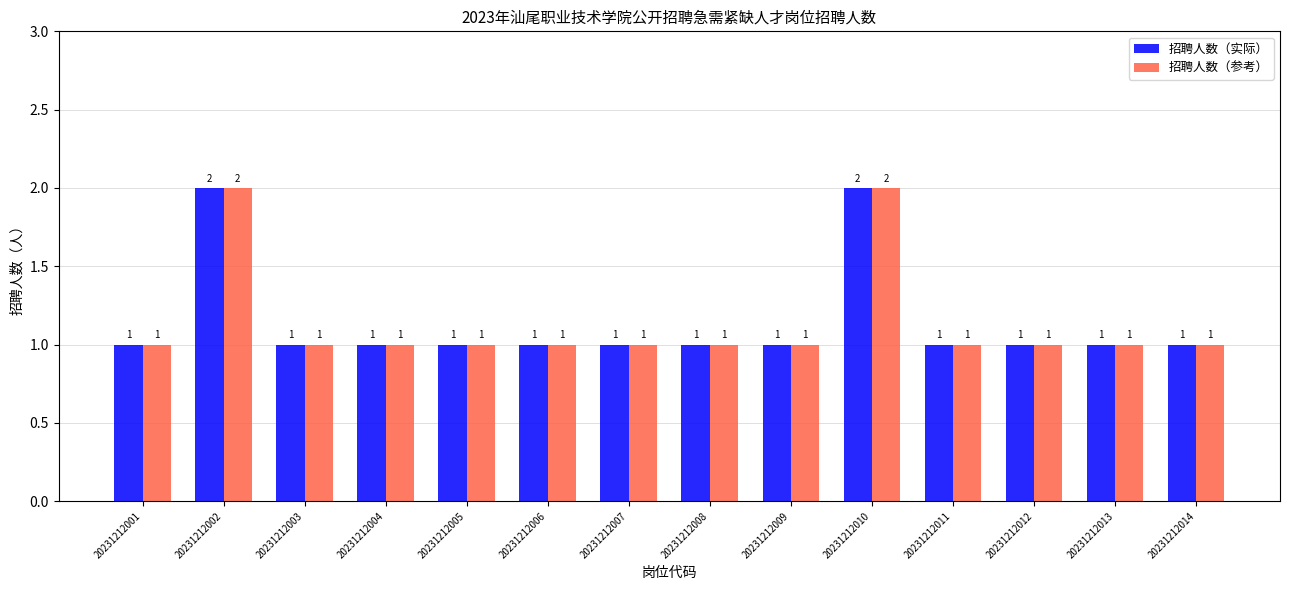

What are all the series names shown in the legend?

招聘人数（实际）, 招聘人数（参考）